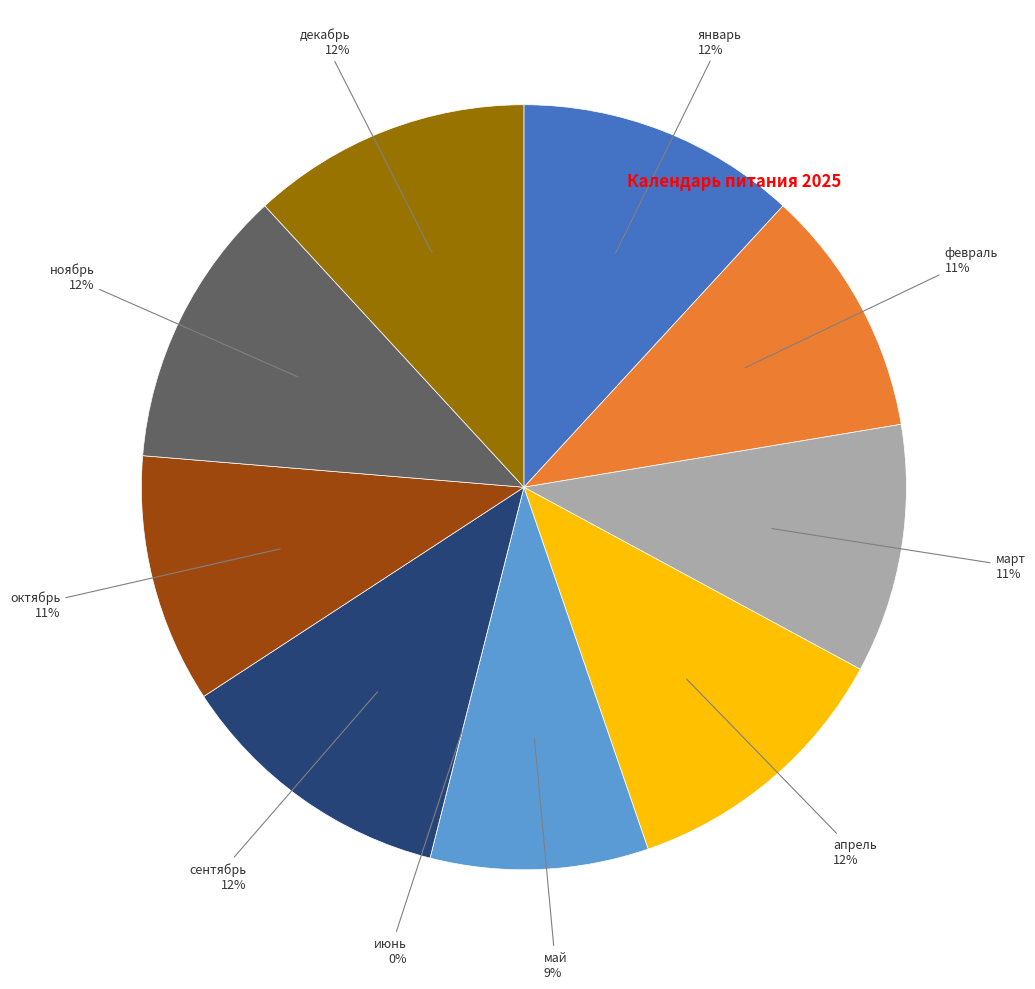

Is декабрь the majority of the pie?

No